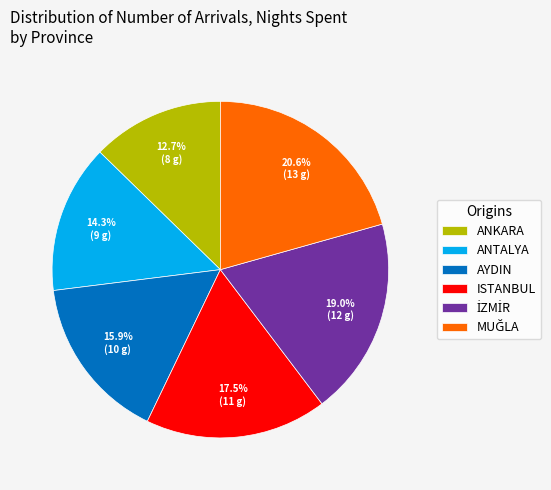

Count the number of slices in the pie.

6